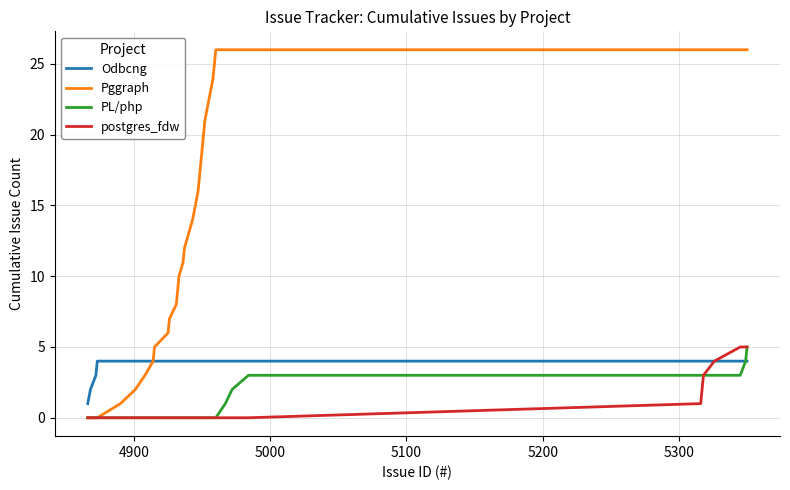

What is the greatest value displayed?

26